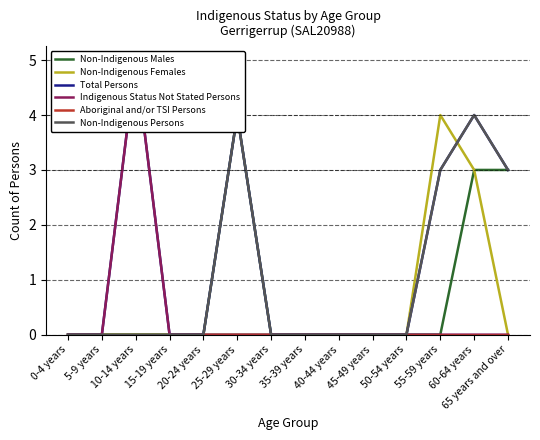

Is this an area chart (filled region under the line)?

No